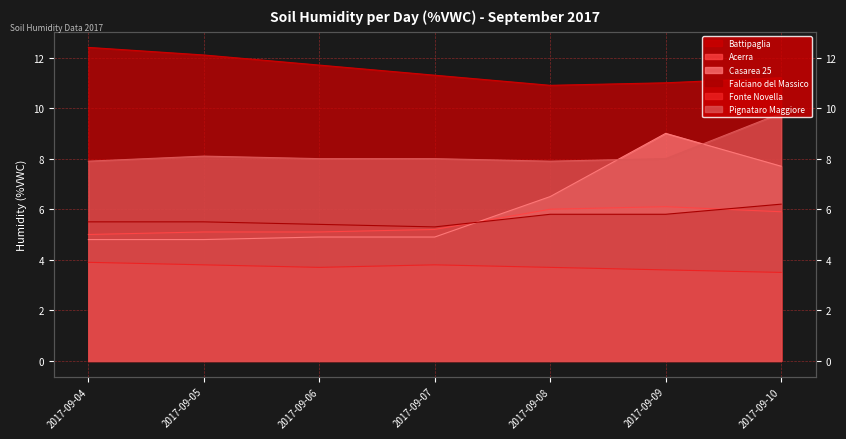

What is the difference between the highest and lowest values at 2017-09-04?

8.5